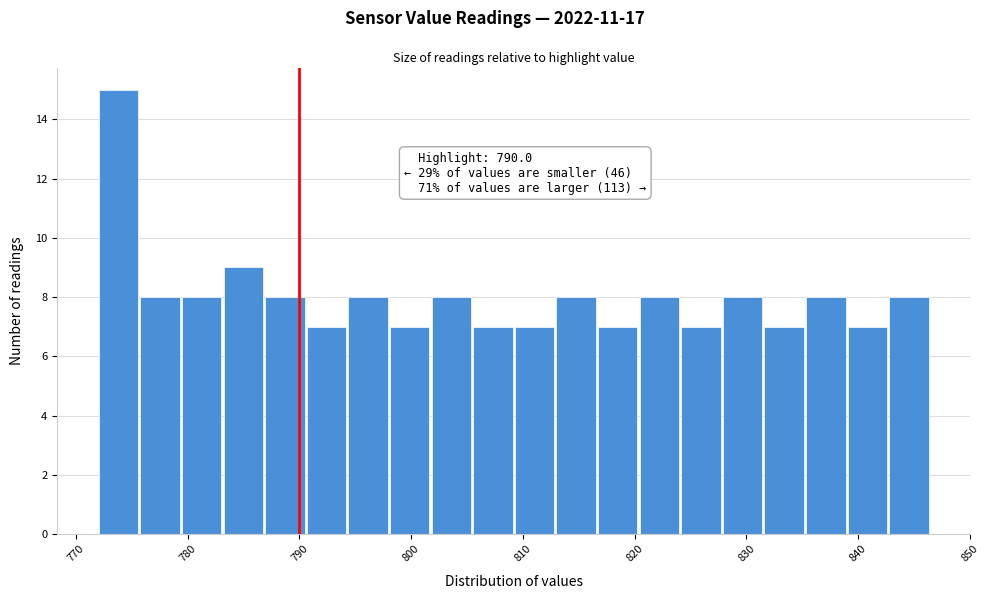

Around what value on the x-axis is the tallest bar? Give the approximate position of its centre, as read against the axis.

774